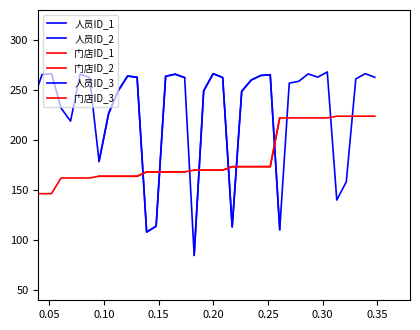

Between which two adjacent categories do 门店ID_2 and 人员ID_3 first intersect?

0.20 and 0.25